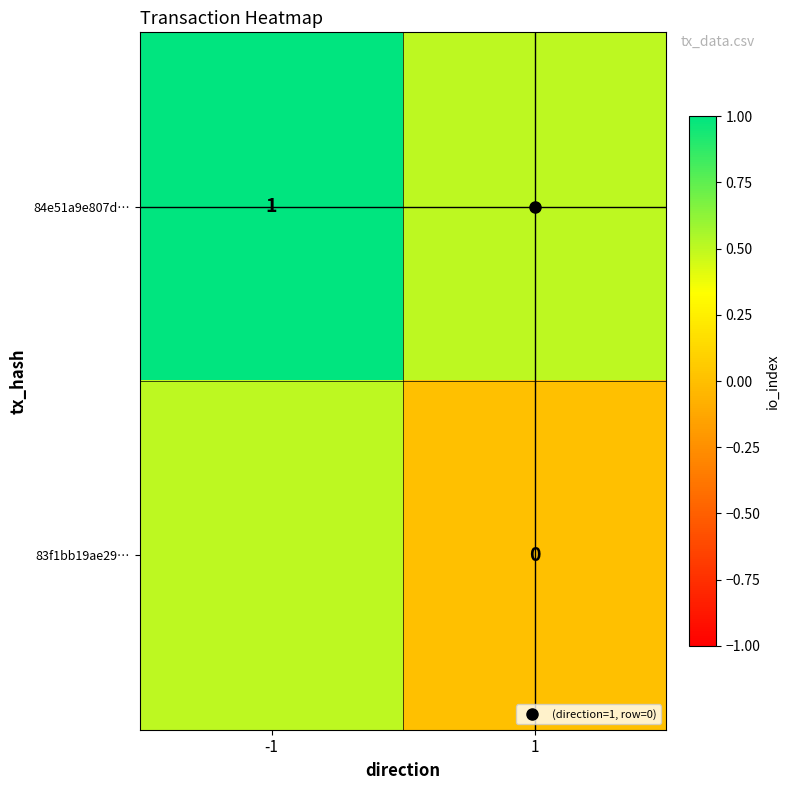

What is the greatest value displayed?

1.0